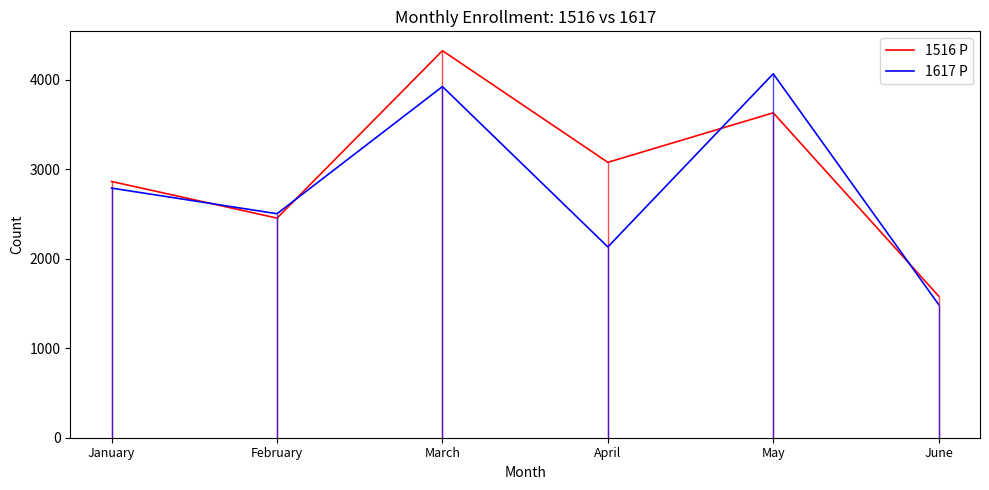

Reading left to right, extract all data points from this chart.

1516 P: 2862	2453	4323	3076	3629	1582
1617 P: 2788	2502	3922	2131	4065	1488